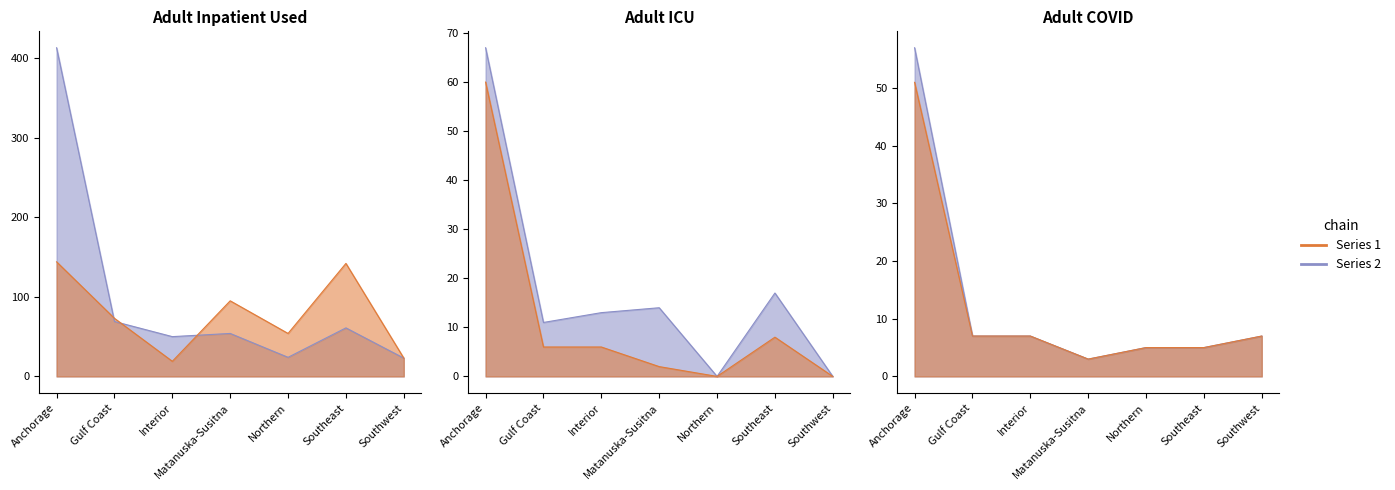

What is the value of the Adult Inpatient Available point at the 5th from the left?

54